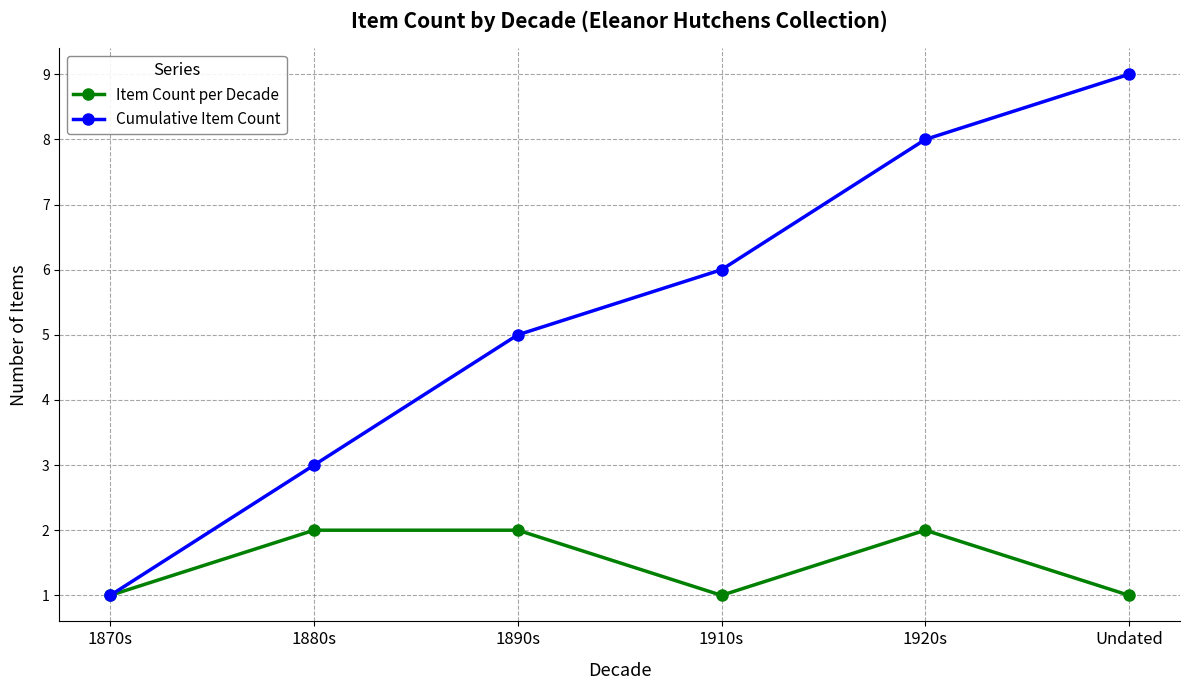

What is the total value across all series at 1890s?

7